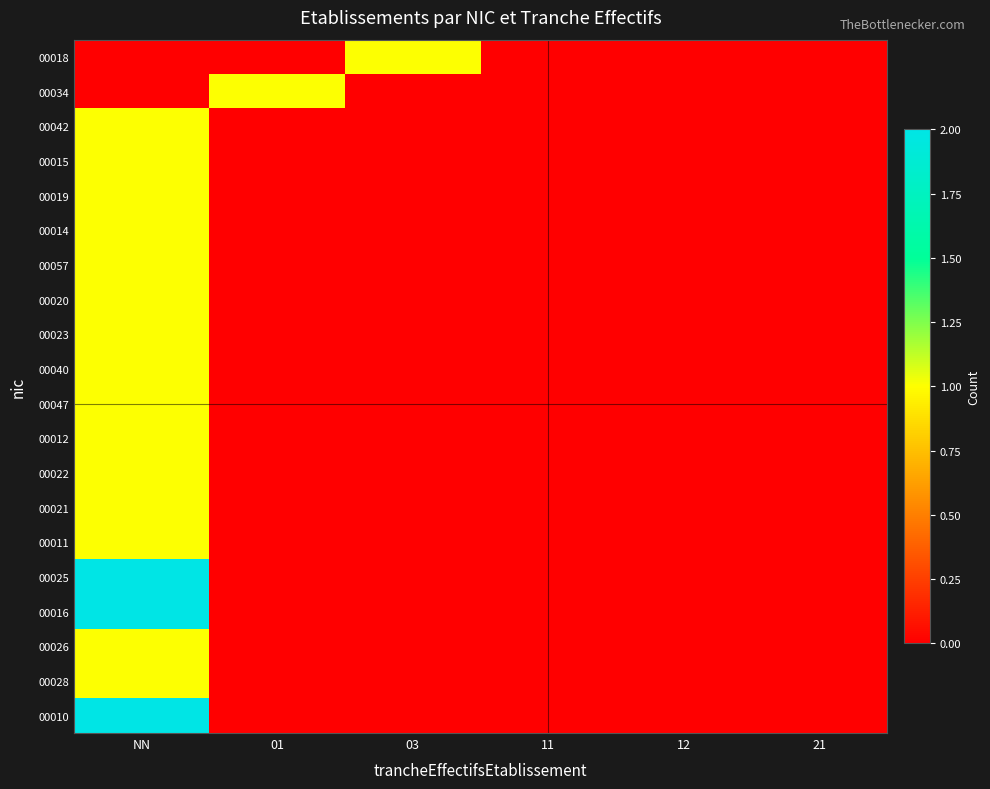

Rank the series at 01 from highest to lowest value.

00034, 00018, 00042, 00015, 00019, 00014, 00057, 00020, 00023, 00040, 00047, 00012, 00022, 00021, 00011, 00025, 00016, 00026, 00028, 00010